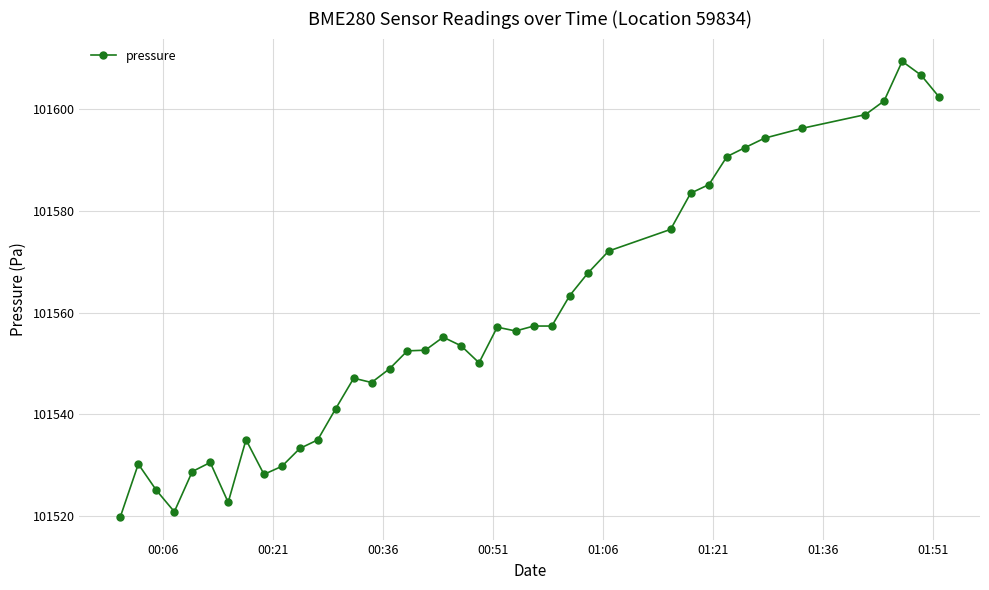

What is the average value?

101558.9